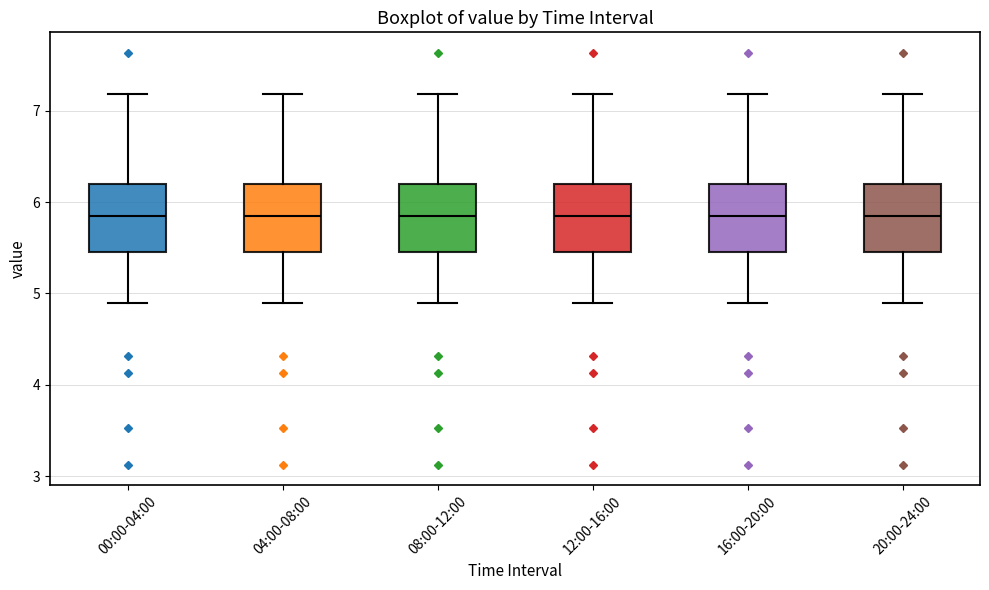

Reading left to right, read every box against the y-axis: the position of its median line, the range the box covers, and the ends of its whiskers. The values are not printed on the chart, so give them approximately, as read against the axis.

00:00-04:00: median 5.9, box 5.5 to 6.2, whiskers 4.9 to 7.2
04:00-08:00: median 5.9, box 5.5 to 6.2, whiskers 4.9 to 7.2
08:00-12:00: median 5.9, box 5.5 to 6.2, whiskers 4.9 to 7.2
12:00-16:00: median 5.9, box 5.5 to 6.2, whiskers 4.9 to 7.2
16:00-20:00: median 5.9, box 5.5 to 6.2, whiskers 4.9 to 7.2
20:00-24:00: median 5.9, box 5.5 to 6.2, whiskers 4.9 to 7.2